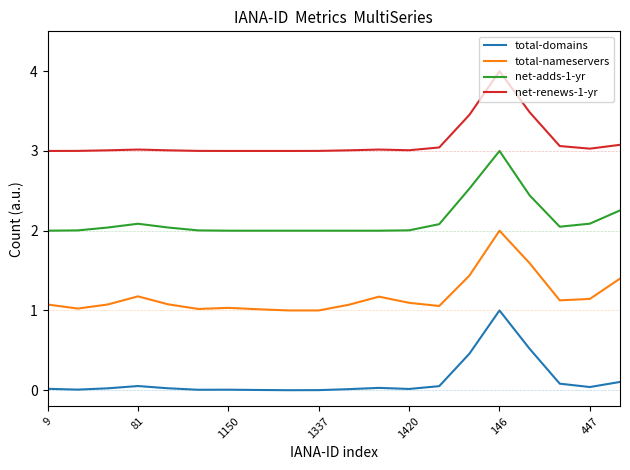

Which series has the largest total across all categories?

net-renews-1-yr